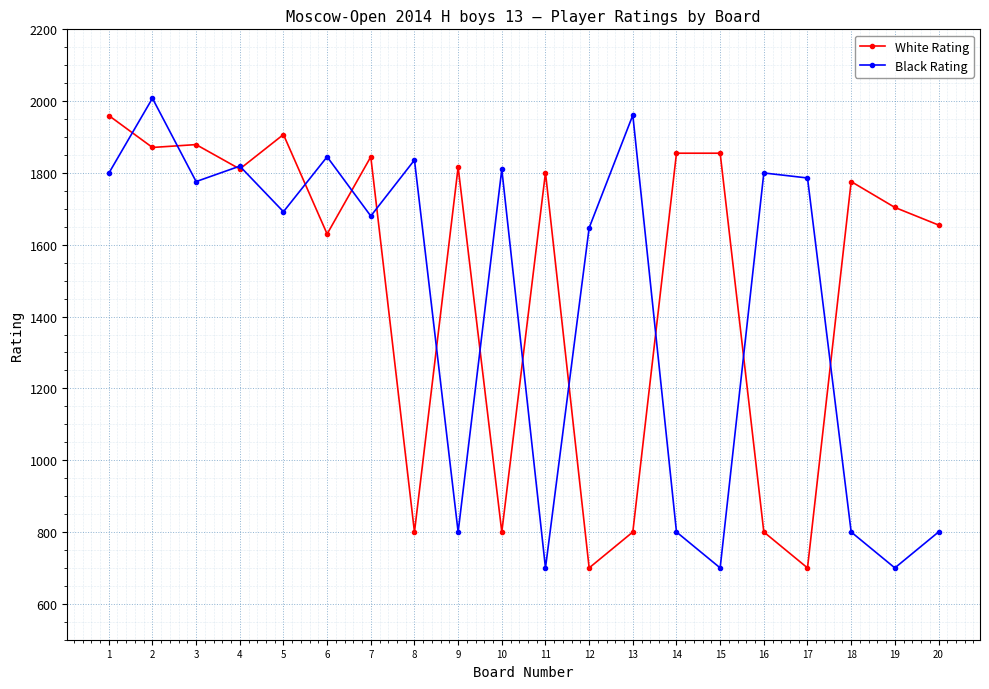

How many data points in White Rating are less than 1801?

10